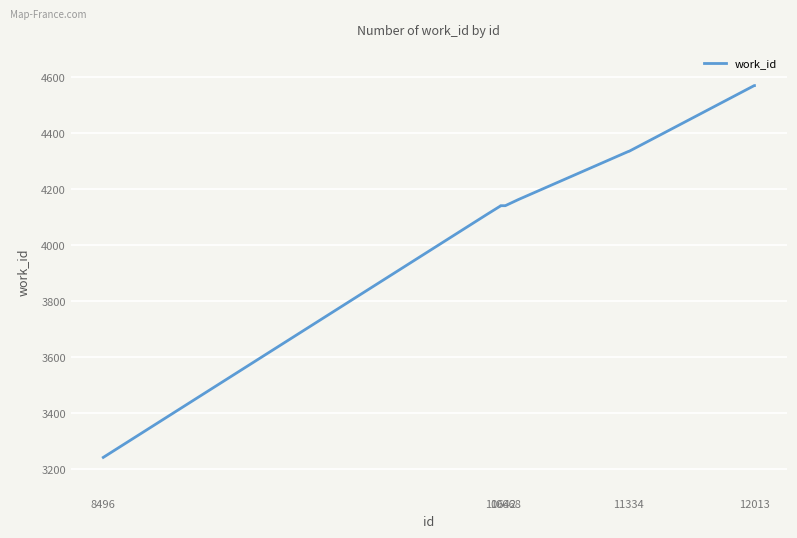

What is the maximum value shown in the chart?

4570